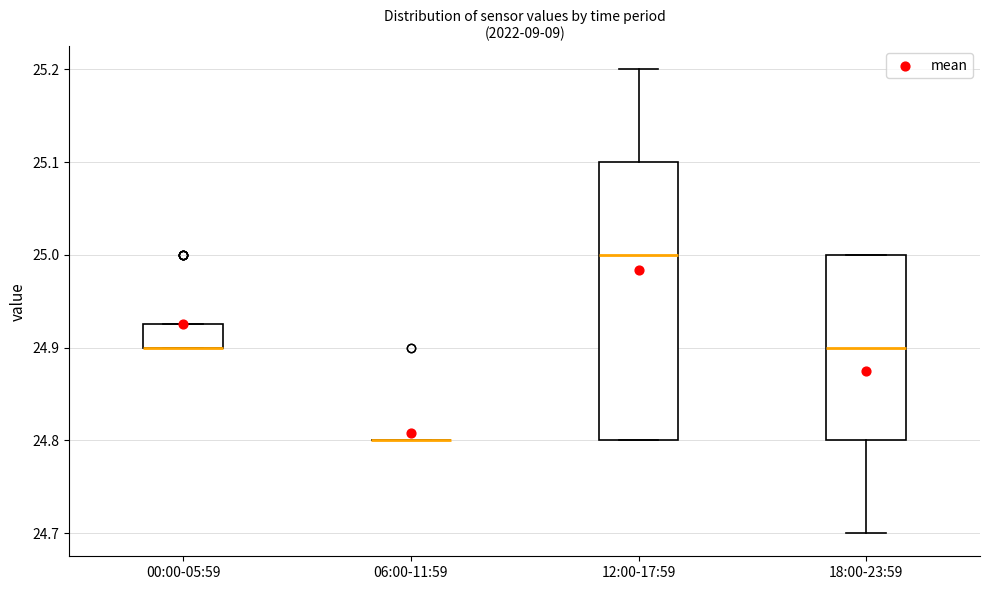

Reading left to right, read every box against the y-axis: the position of its median line, the range the box covers, and the ends of its whiskers. The values are not printed on the chart, so give them approximately, as read against the axis.

00:00-05:59: median 24.90 (drawn on the box's lower edge), box 24.90 to 24.93, whiskers 24.90 to 24.93
06:00-11:59: box collapsed to a line at 24.80, whiskers 24.80 to 24.80
12:00-17:59: median 25.00, box 24.80 to 25.10, whiskers 24.80 to 25.20
18:00-23:59: median 24.90, box 24.80 to 25.00, whiskers 24.70 to 25.00